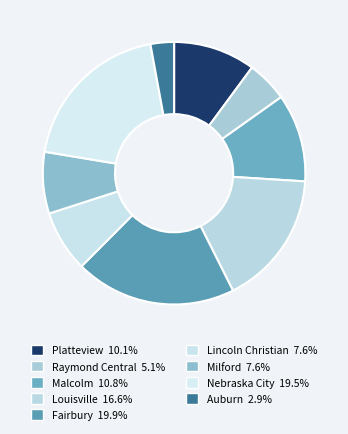

What percentage is the Malcolm slice, to the nearest percent?

11%